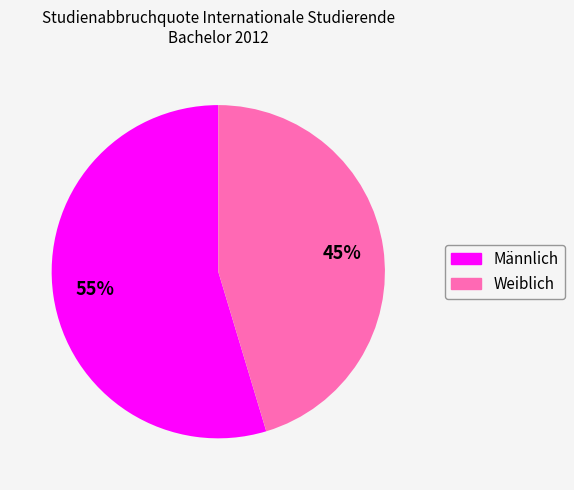

Rank the categories by value from highest to lowest.

Männlich, Weiblich